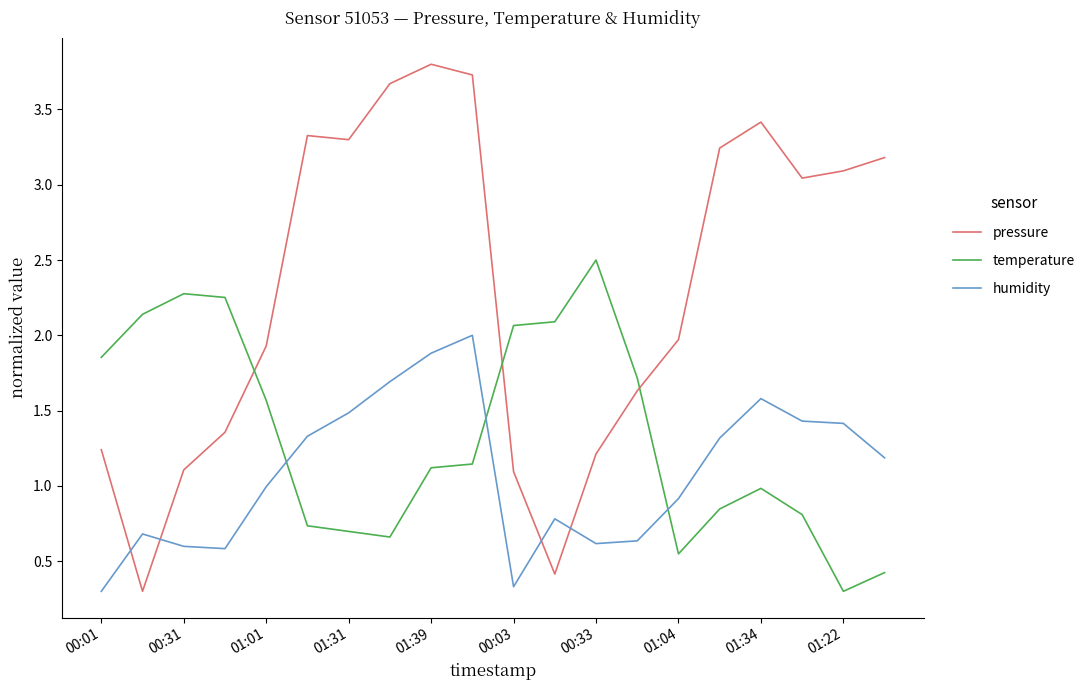

Which series has the largest range (max minus min)?

pressure